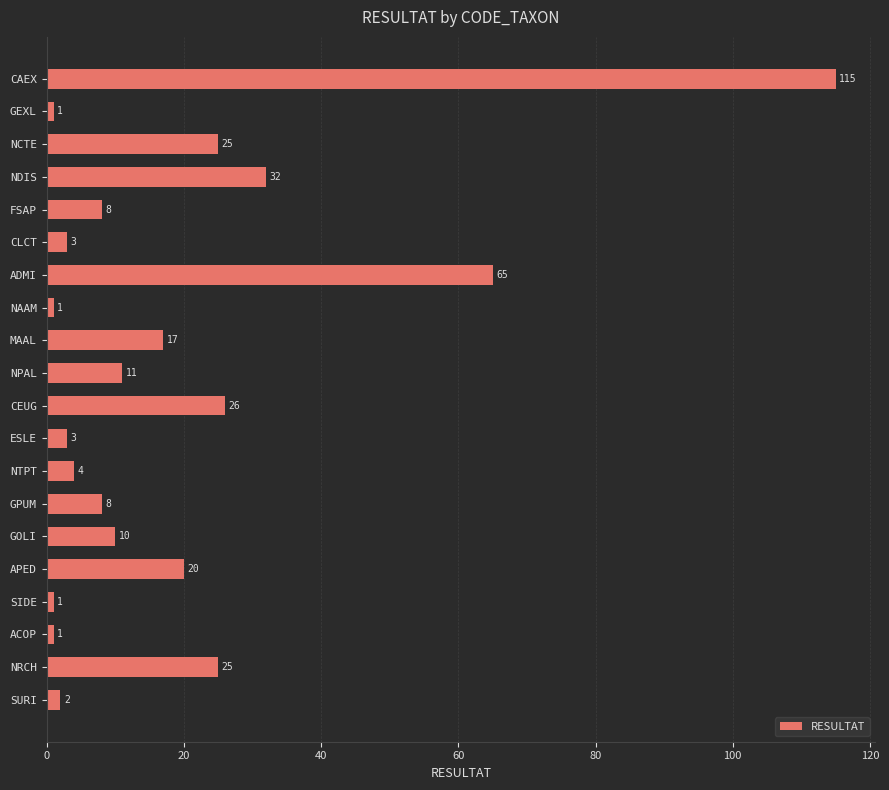

The value at CAEX is 164. True or false?

False